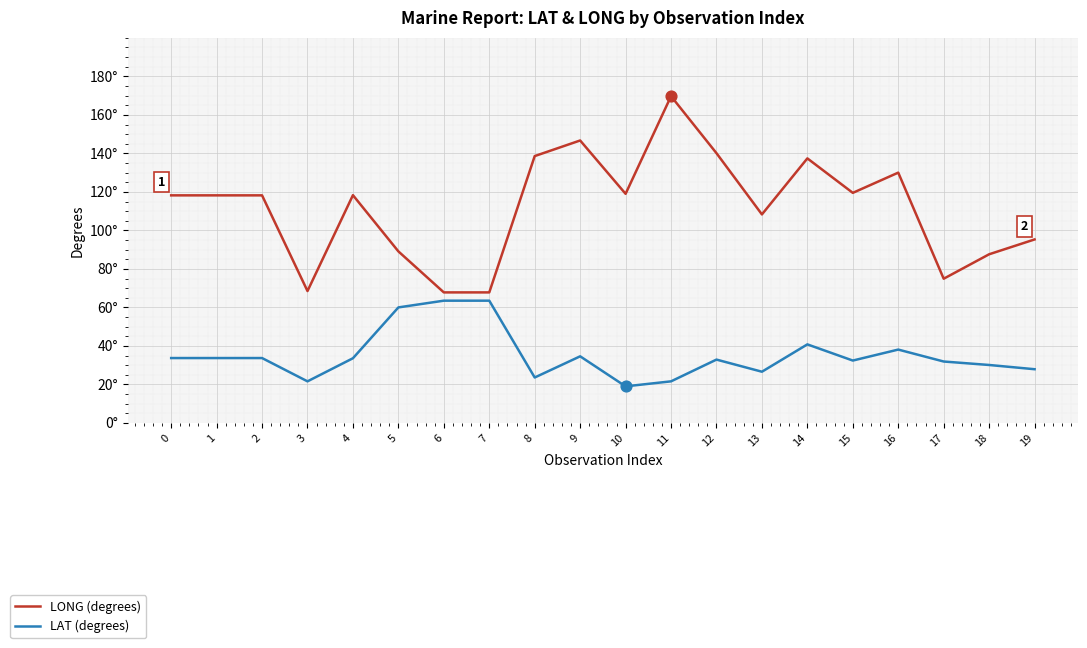

Does the chart have visible grid lines?

Yes